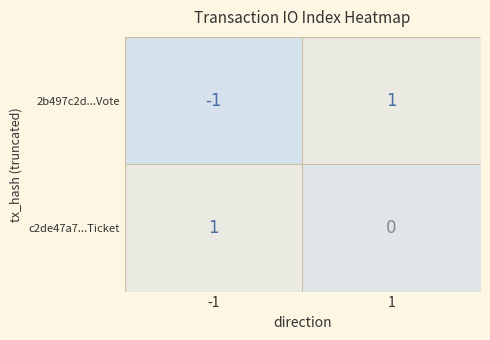

At how many categories does at least one series exceed 0?

2